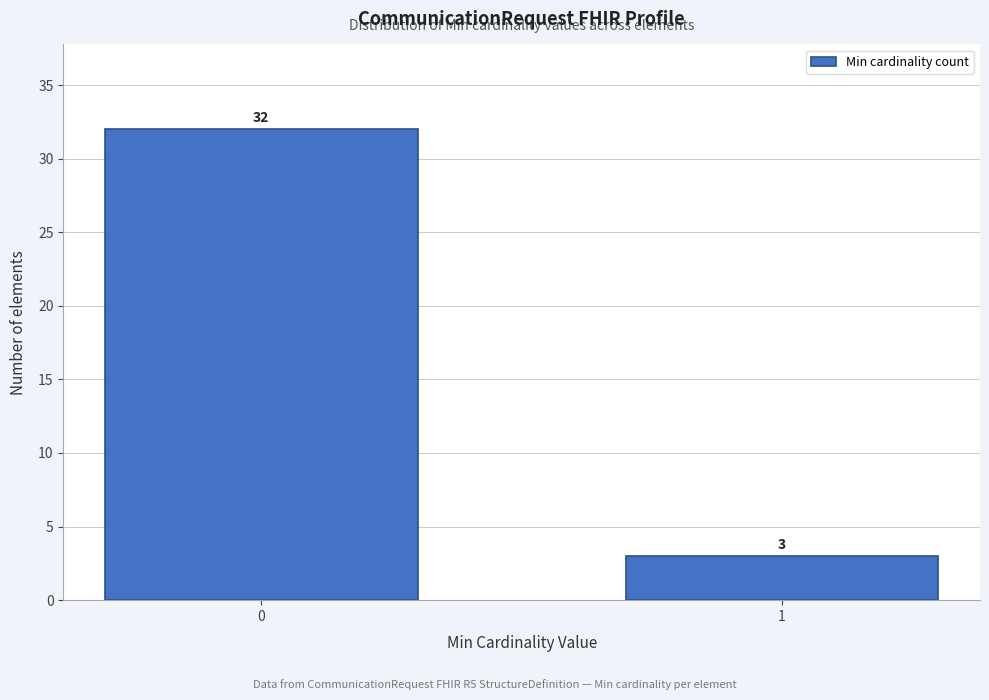

Reading left to right, what are all the values shown in this chart?

0=32	1=3